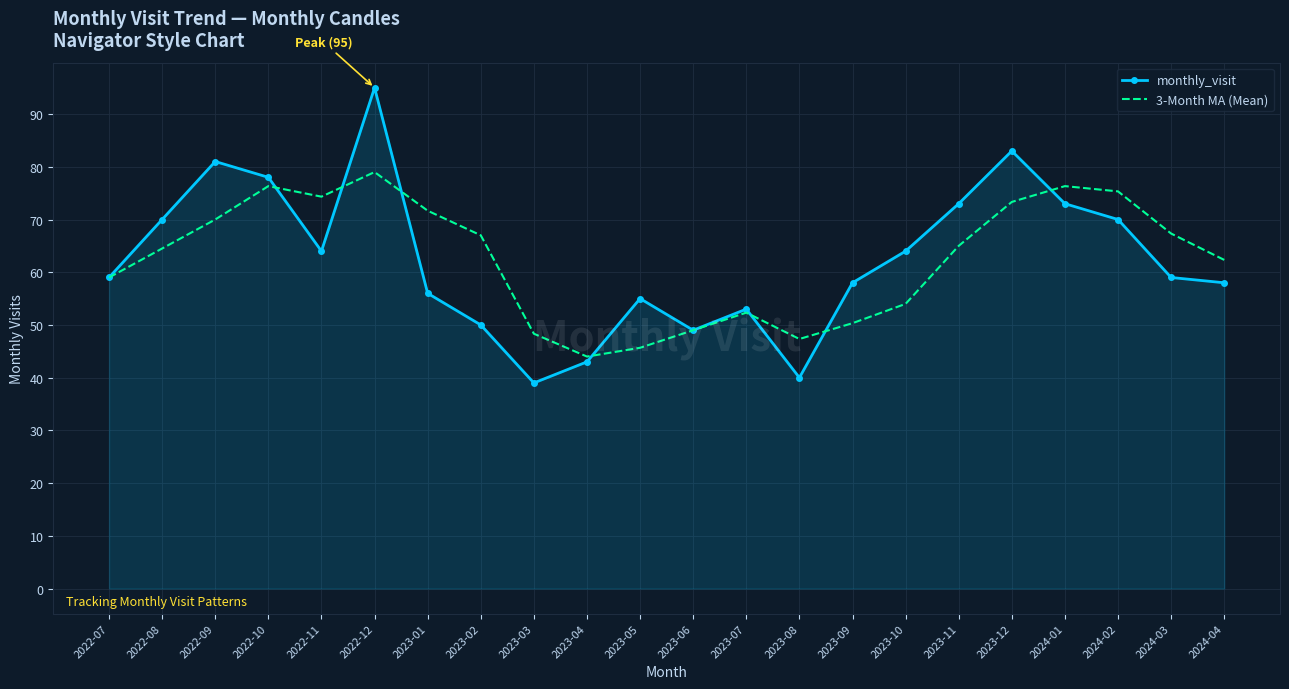

What is the total value across all series at 2023-10?

118.0